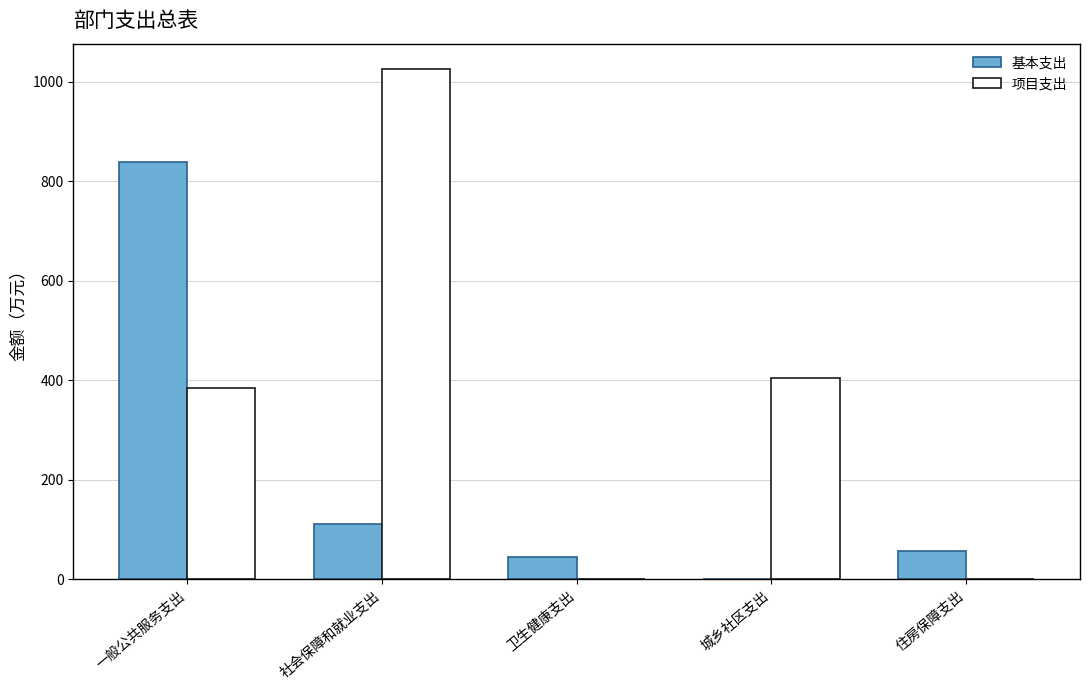

Is it true that 项目支出 equals 0.0 at 住房保障支出?

True